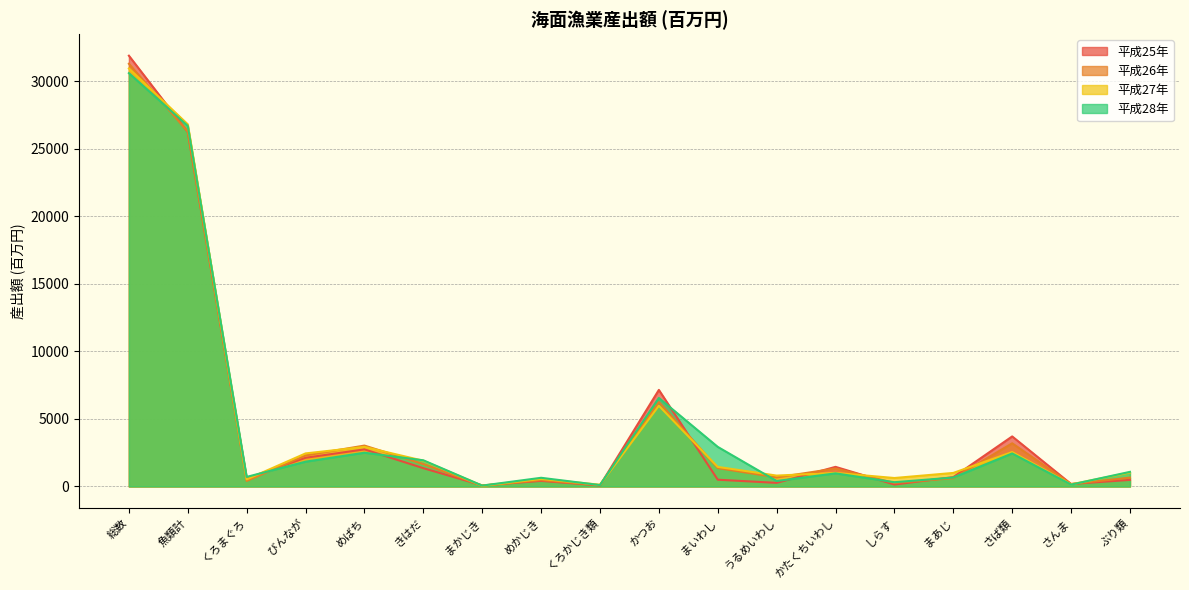

Which series has the largest range (max minus min)?

平成25年